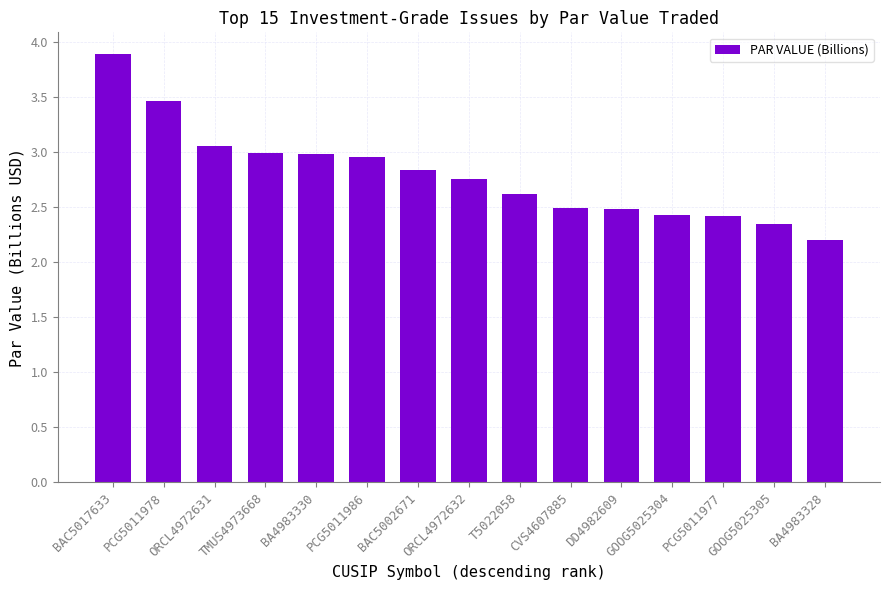

What is the difference between the second highest and minimum values?

1.3